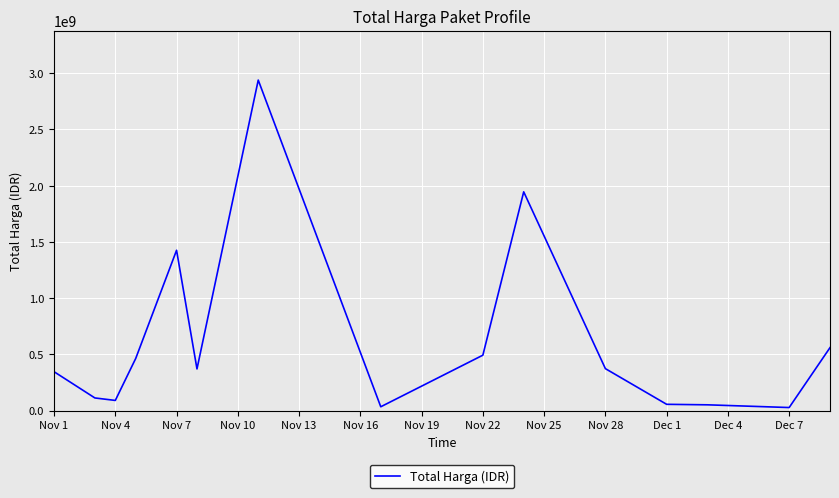

What is the greatest value displayed?

2939033240